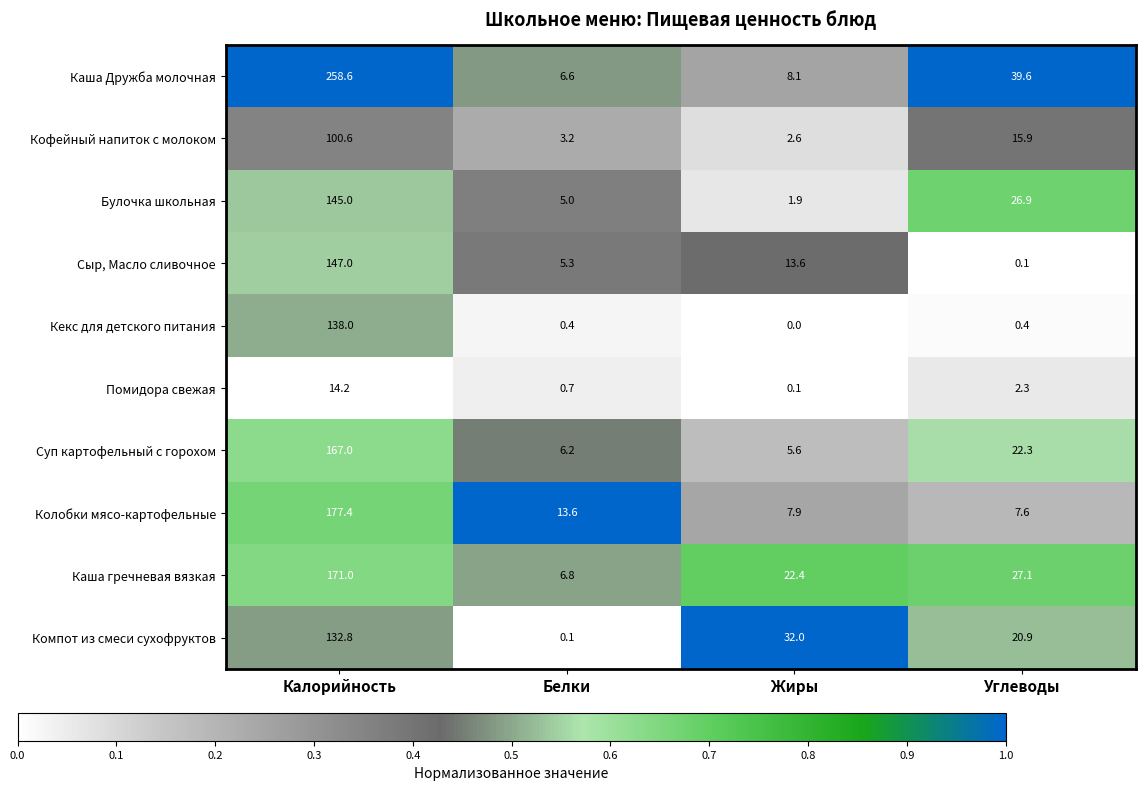

What is the spread (max minus min) of values at Белки?

13.5